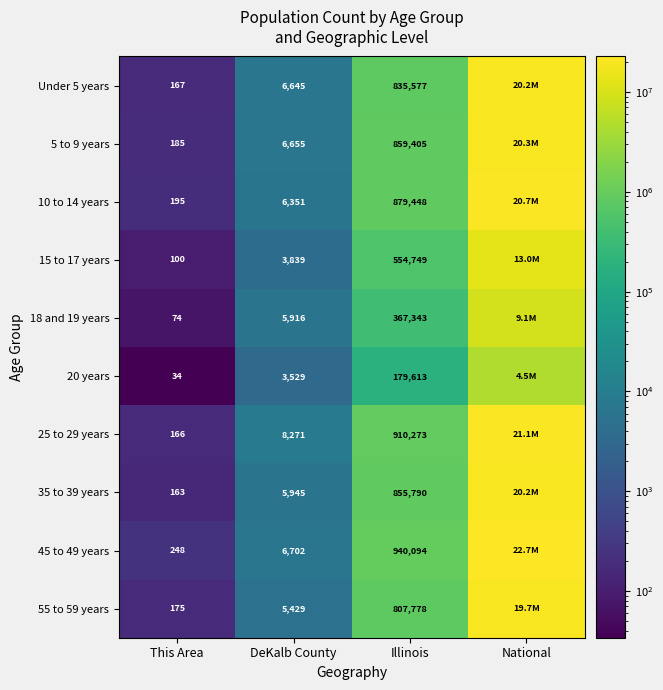

Between Illinois and DeKalb County, which is larger?

Illinois